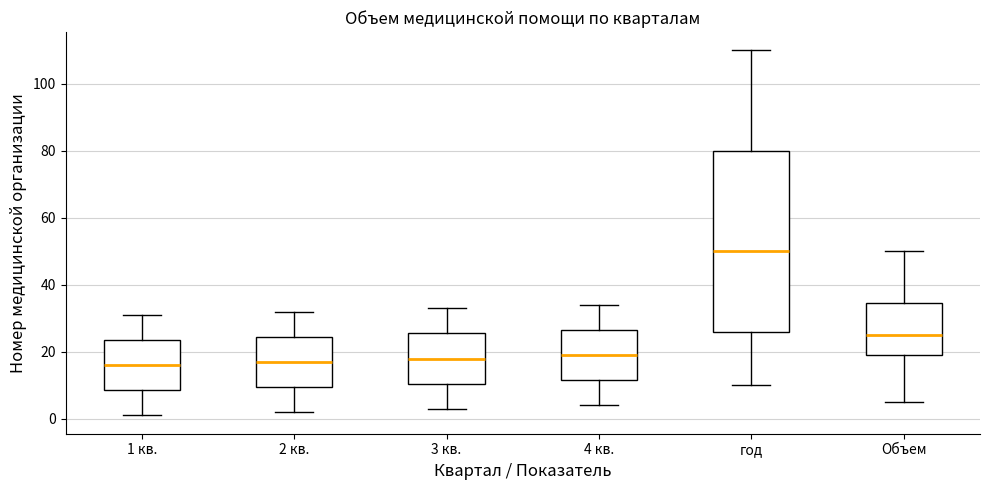

Which box is the tallest, from its lower edge to its upper edge?

год